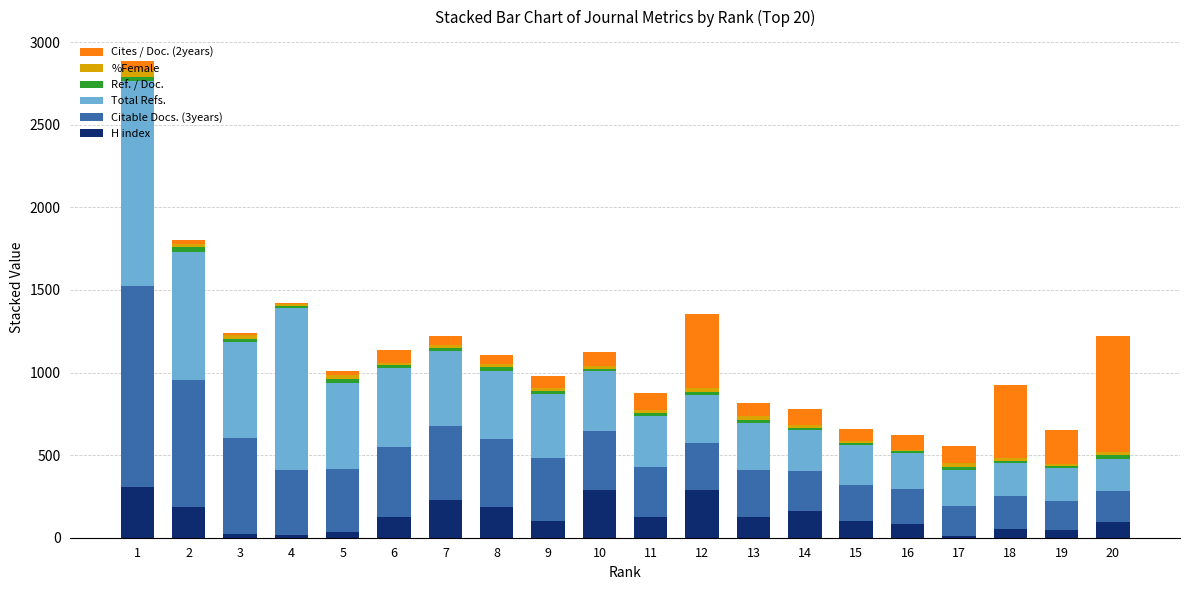

What is the highest value of the H index series?

305